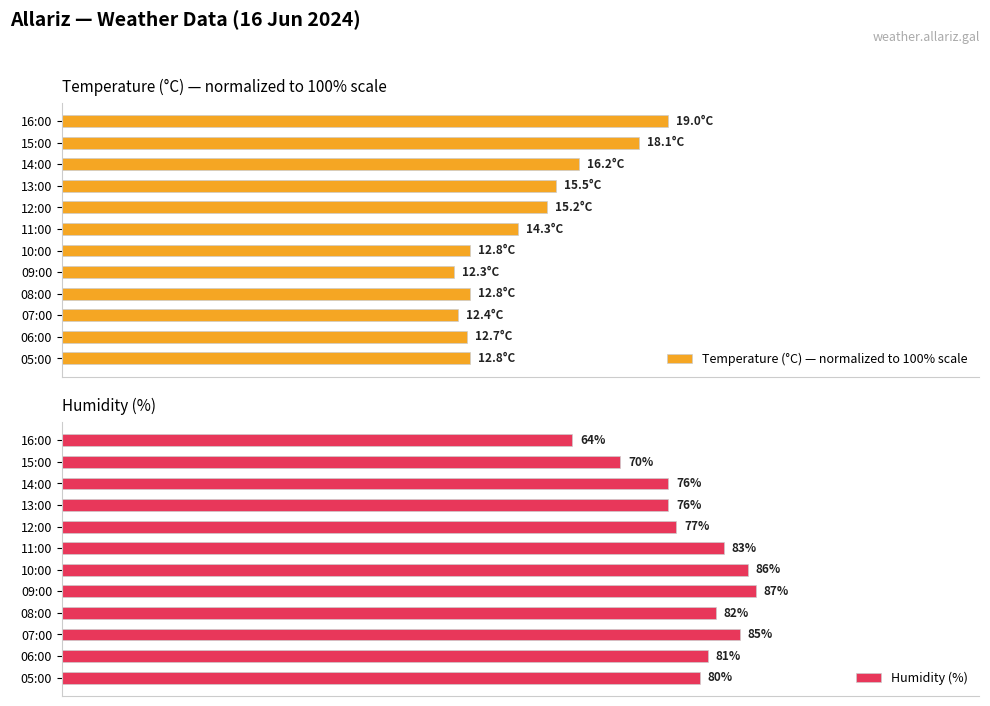

At which label does Humidity (%) reach its peak?

09:00